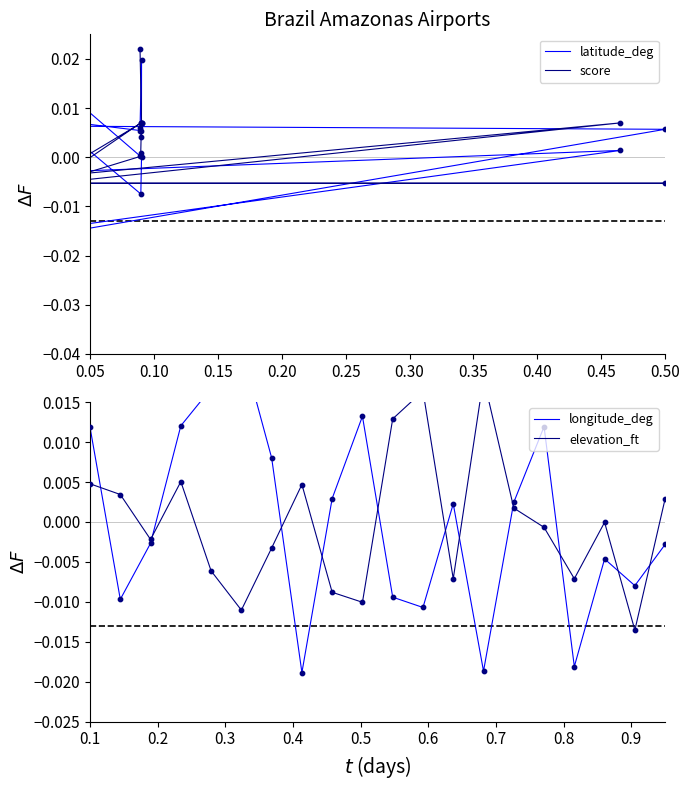

Which series contains the highest Y value?

score